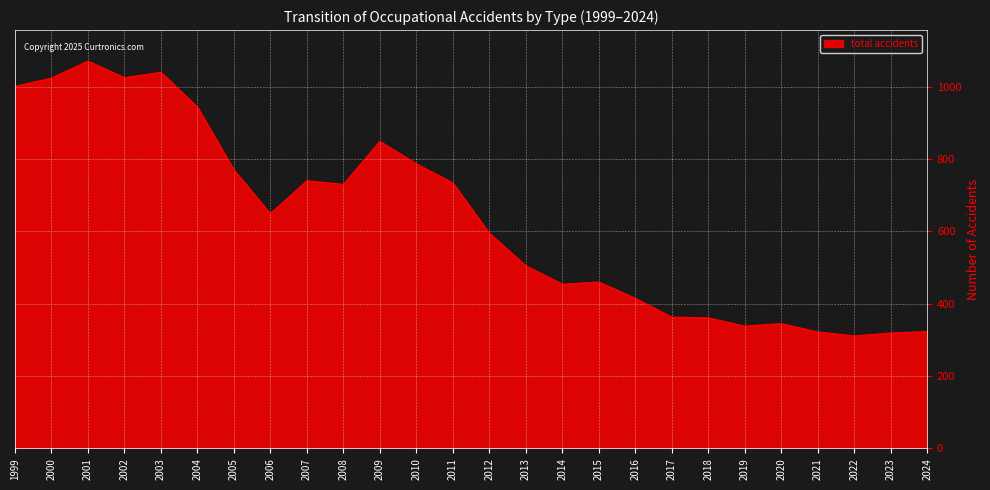

What is the approximate value at 2020?

345